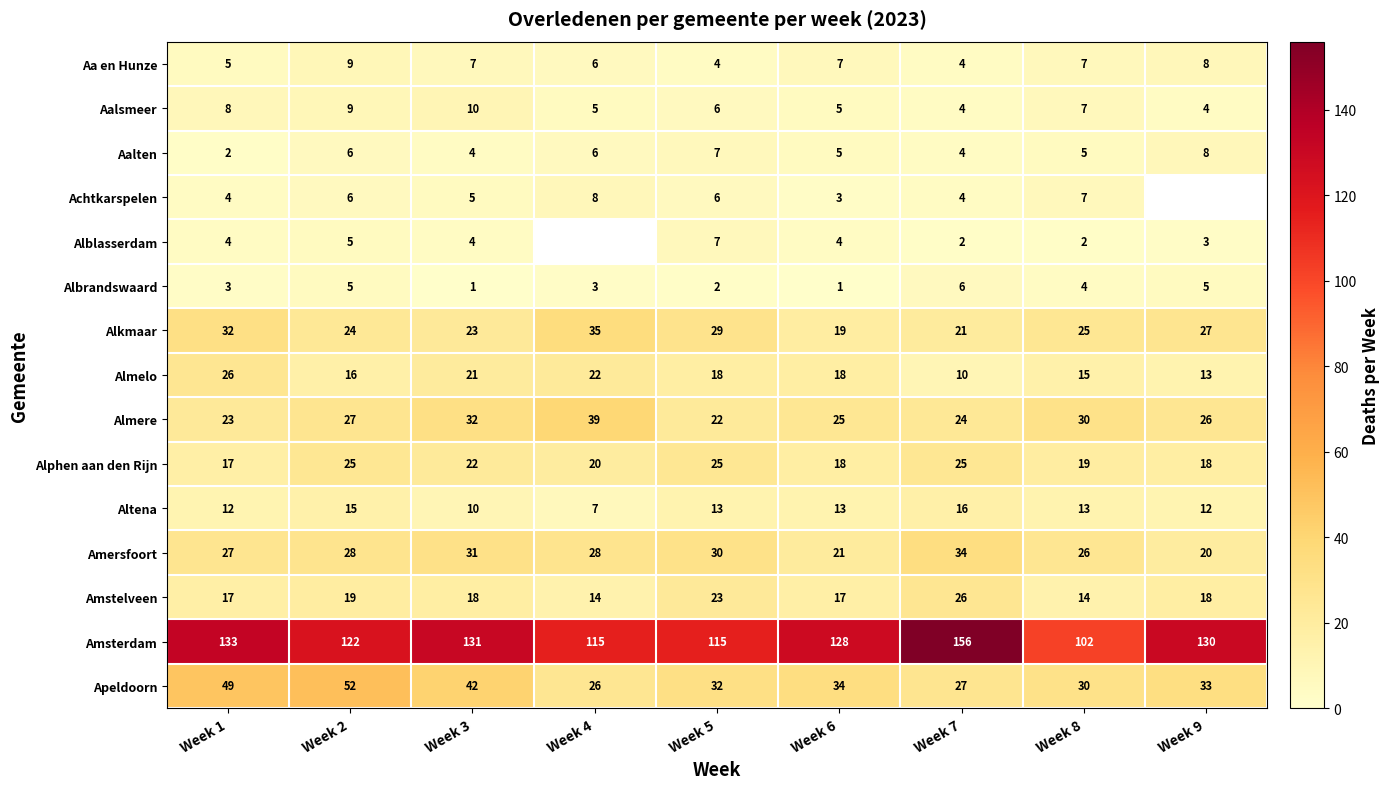

The value of Aalsmeer at Week 8 is 9.5. True or false?

False